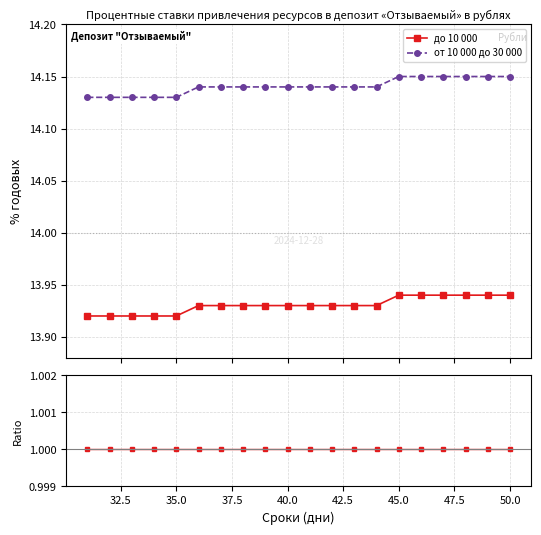

How many categories are shown in the chart?

20